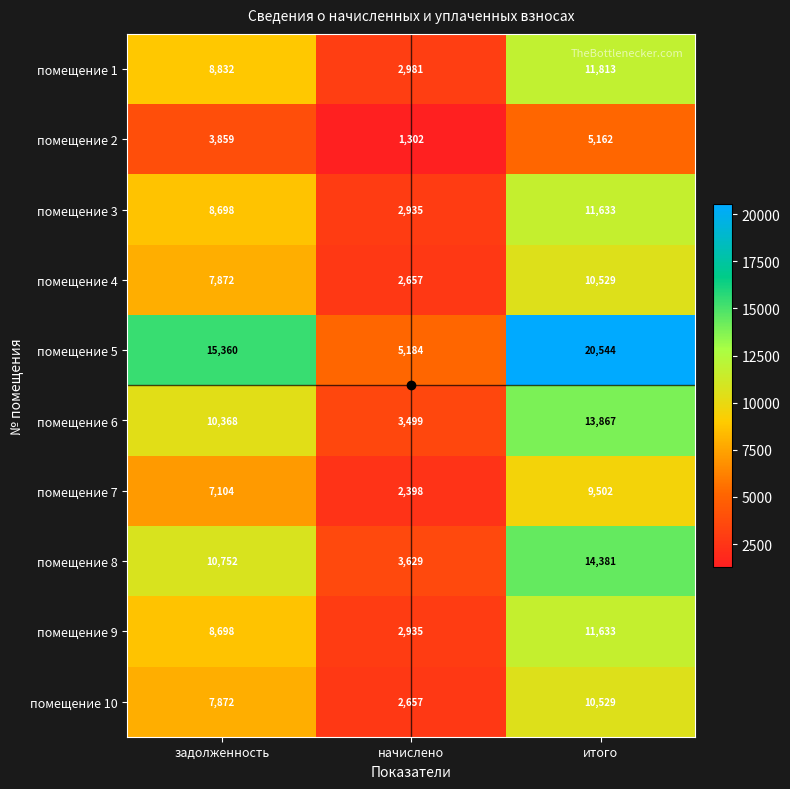

The value of помещение 2 at задолженность is 1074. True or false?

False